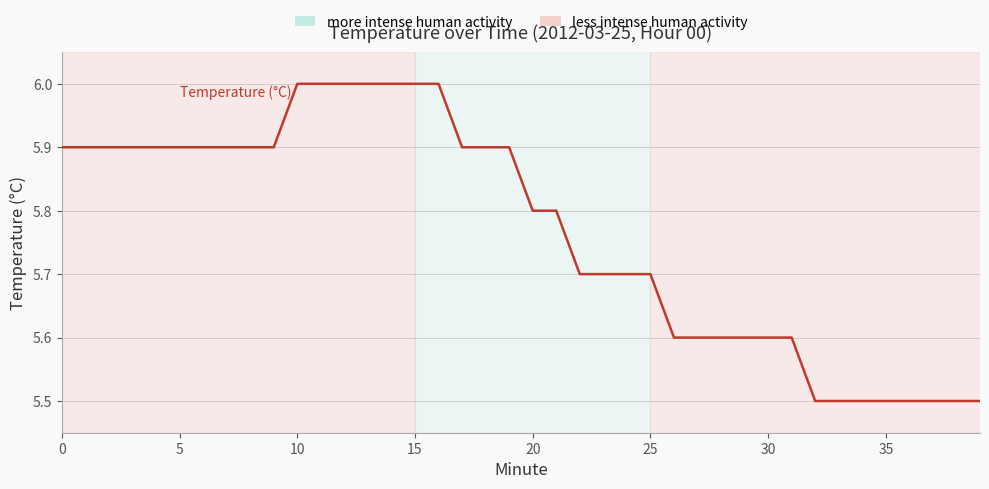

What is the minimum value shown in the chart?

5.5